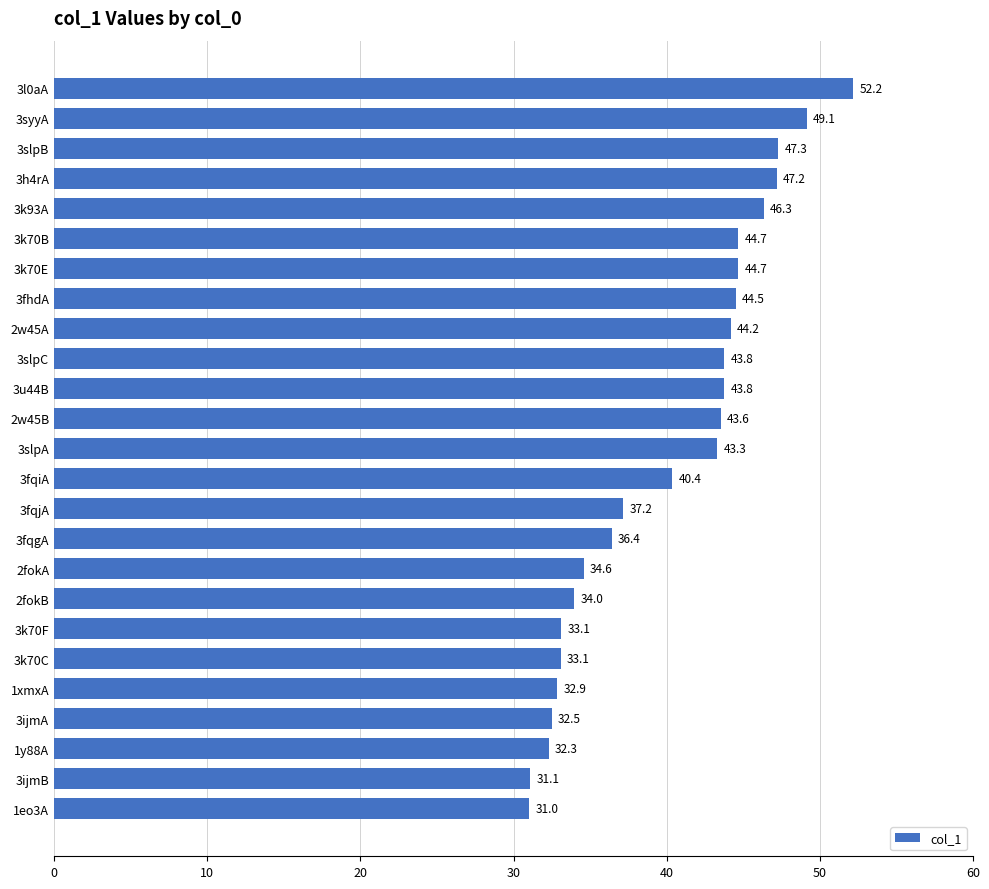

What is the approximate value at 3k93A?

46.3